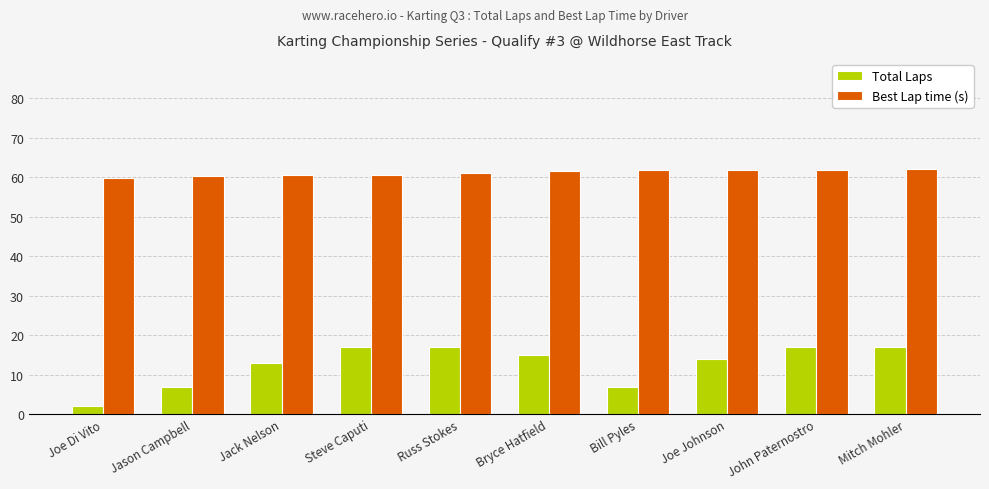

The value of Best Lap time (s) at Steve Caputi is 60.6. True or false?

True